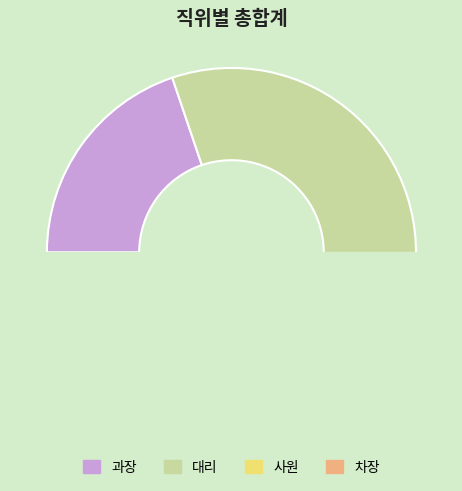

True or false: 대리 accounts for 39% of the total.

False